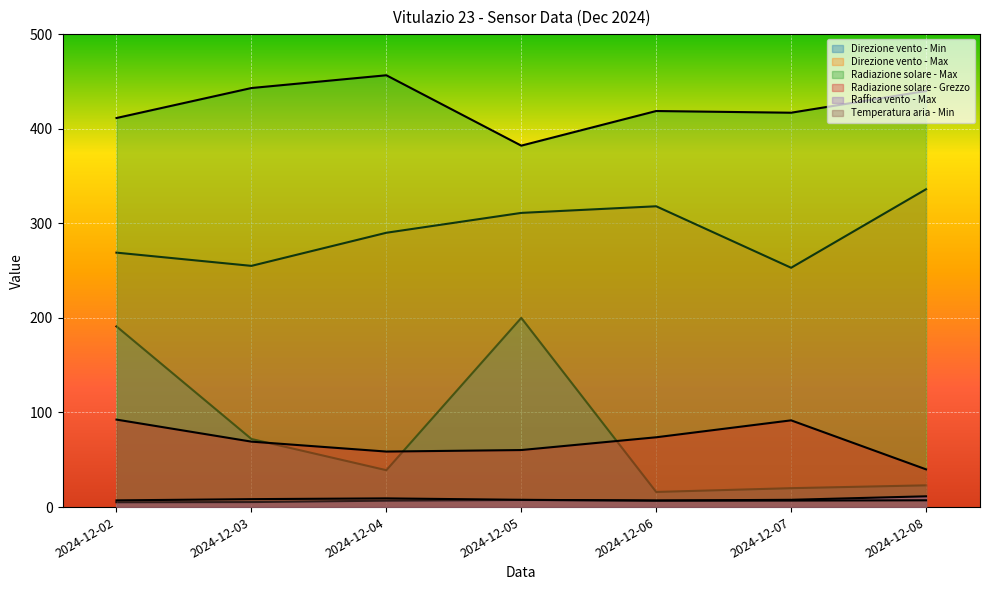

True or false: Radiazione solare - Max has more than 2 points higher than both neighbors.

False